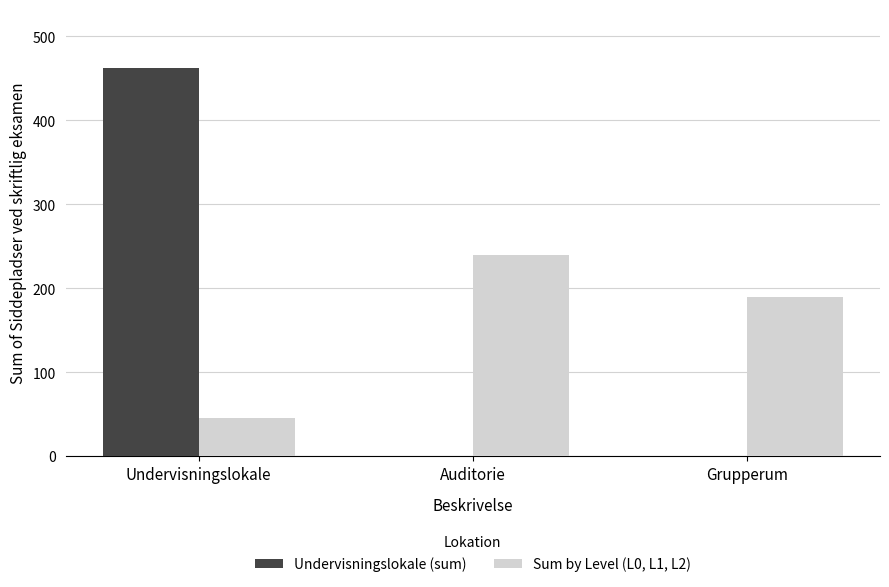

What is the sum of all Undervisningslokale (sum) values?

463